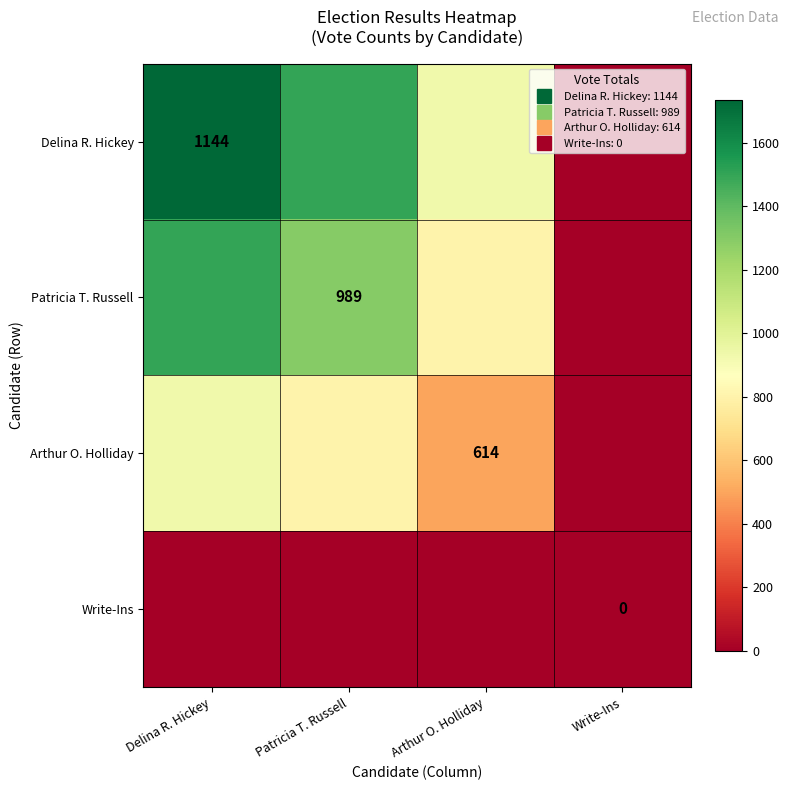

Rank the series by their maximum value, from highest to lowest.

Delina R. Hickey, Patricia T. Russell, Arthur O. Holliday, Write-Ins